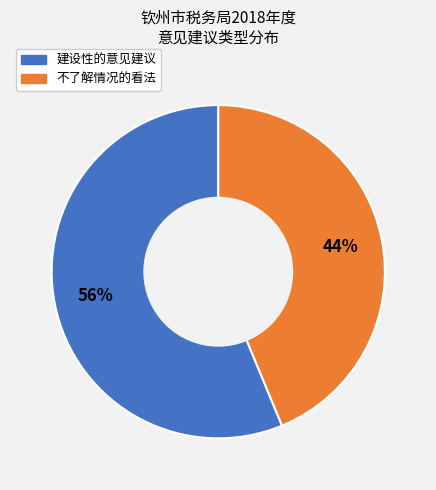

Is there any slice that represents more than half of the pie?

Yes